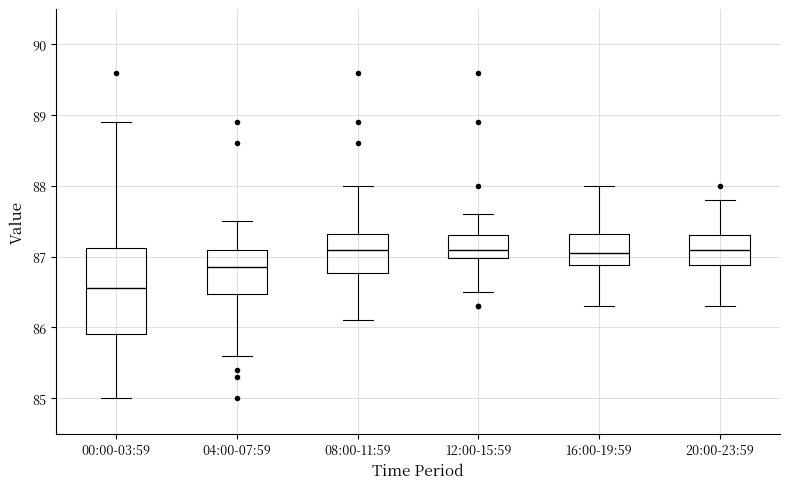

Which box has the lowest median line?

00:00-03:59